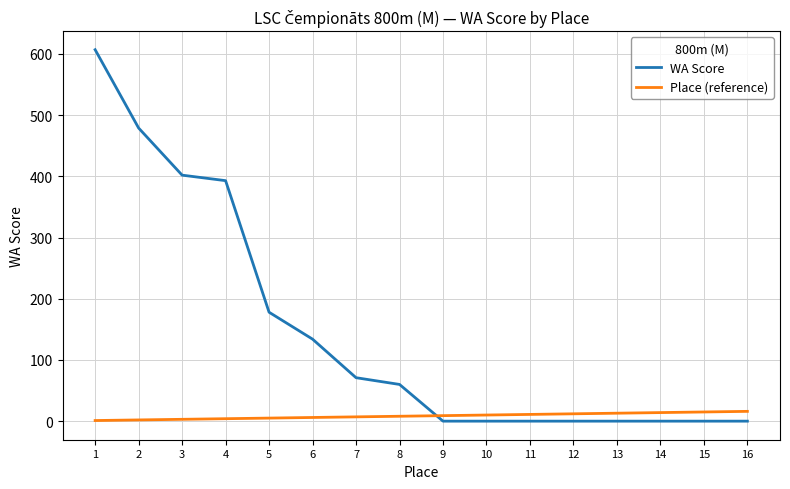

True or false: WA Score has a value of 0 at 16.

True